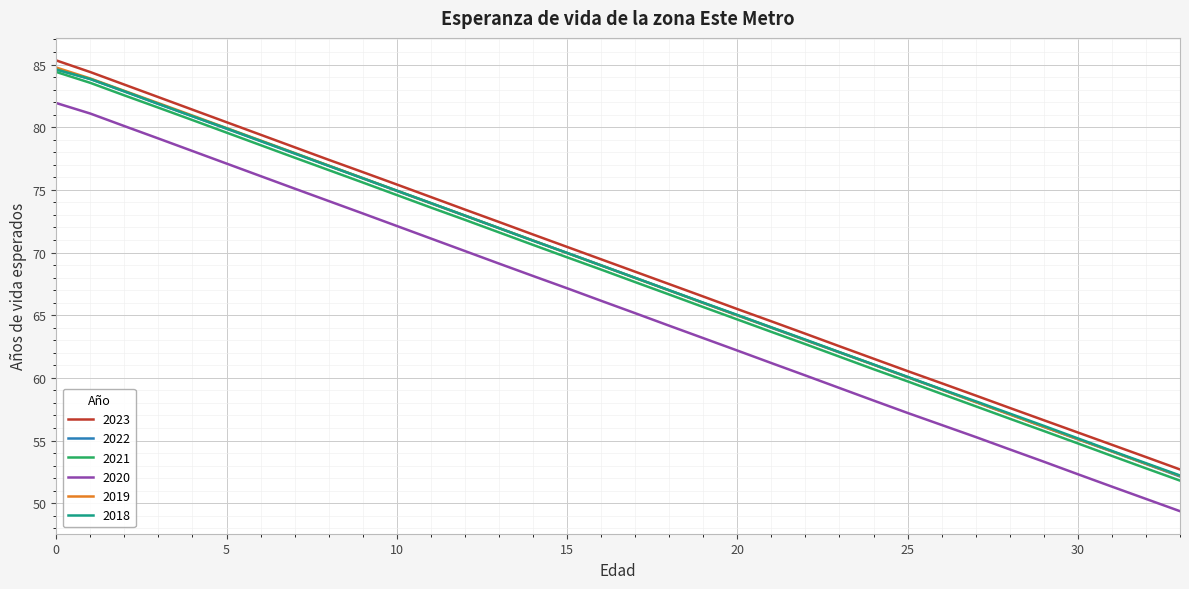

What is the difference between the maximum and minimum values in the 2020 series?

32.6